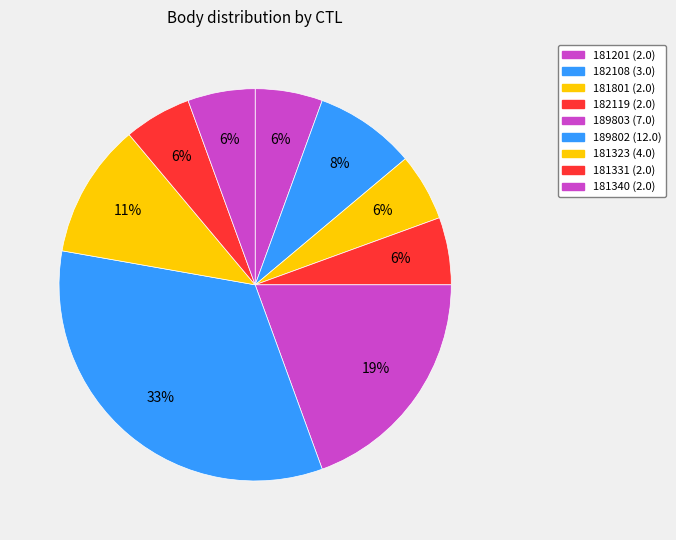

What is the largest slice in the pie chart?

189802